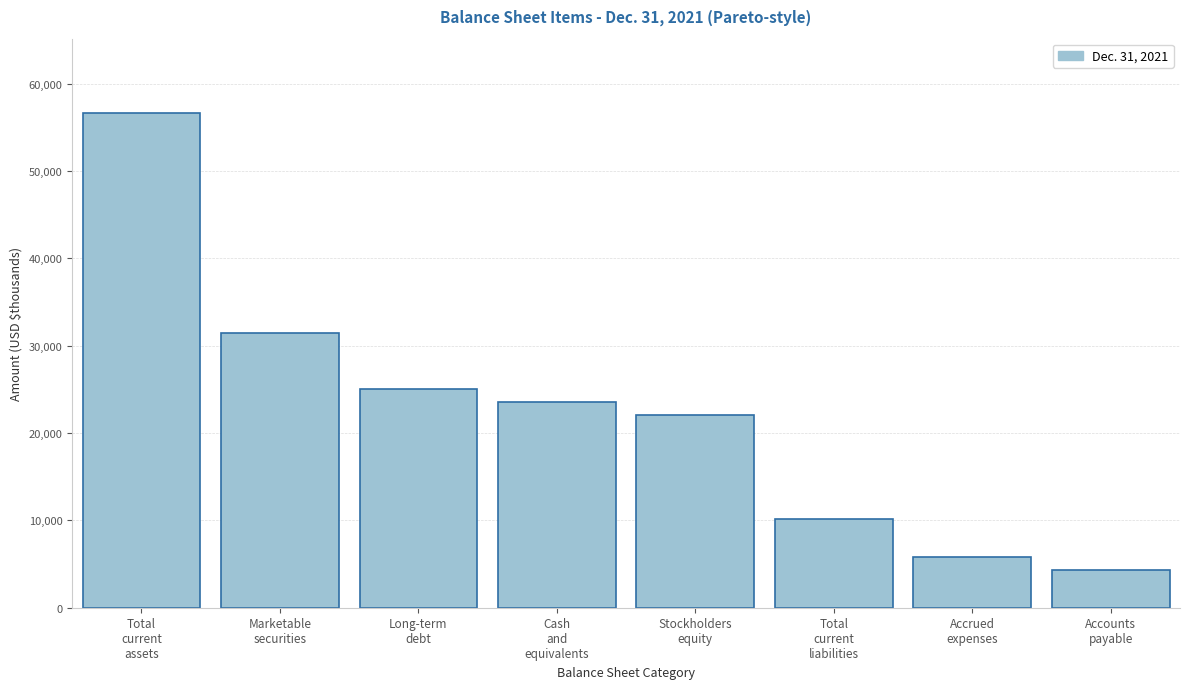

Reading right to left, transcribe all the data shown in this chart.

4301	5849	10150	22008	23574	25070	31474	56646